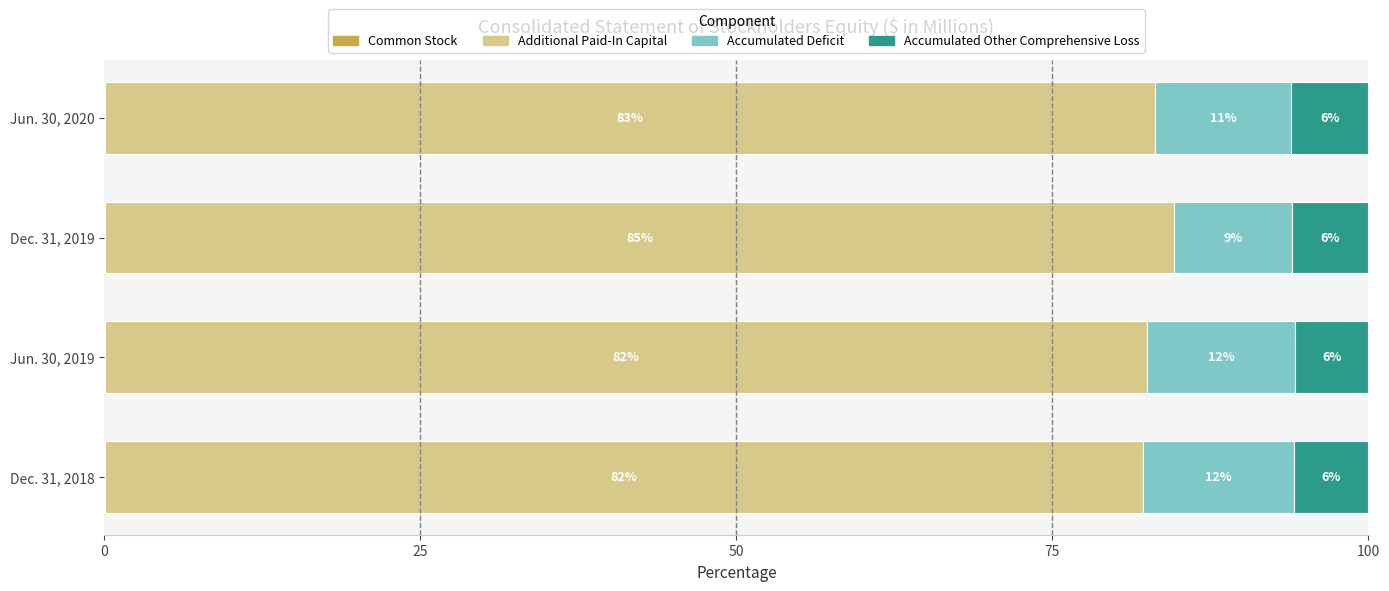

What is the total value across all series at Jun. 30, 2019?

100.0